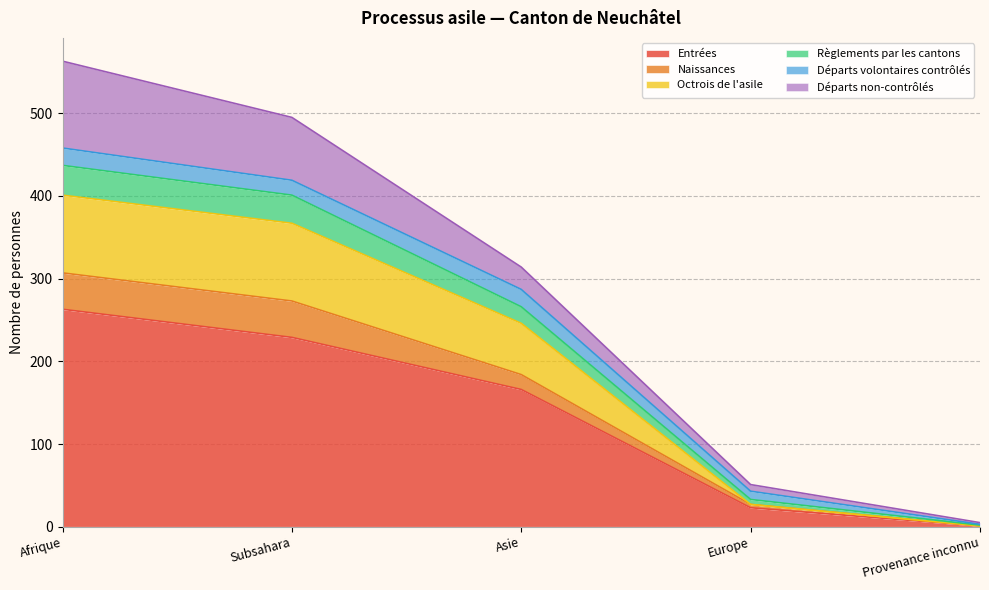

True or false: Naissances and Règlements par les cantons cross at least once.

False